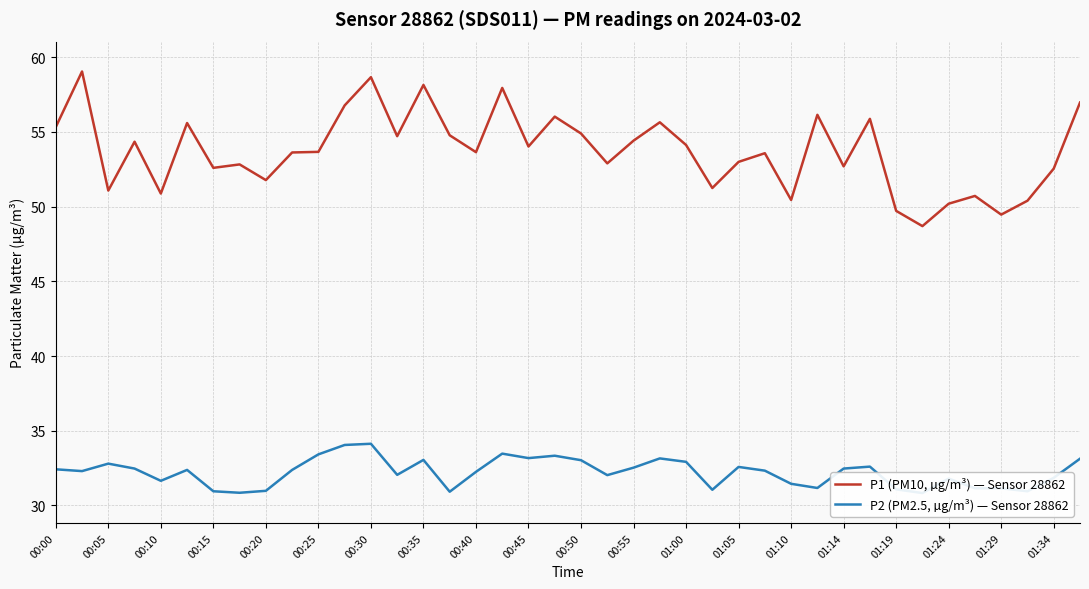

What is the lowest value of the P1 (PM10, µg/m³) — Sensor 28862 series?

48.7